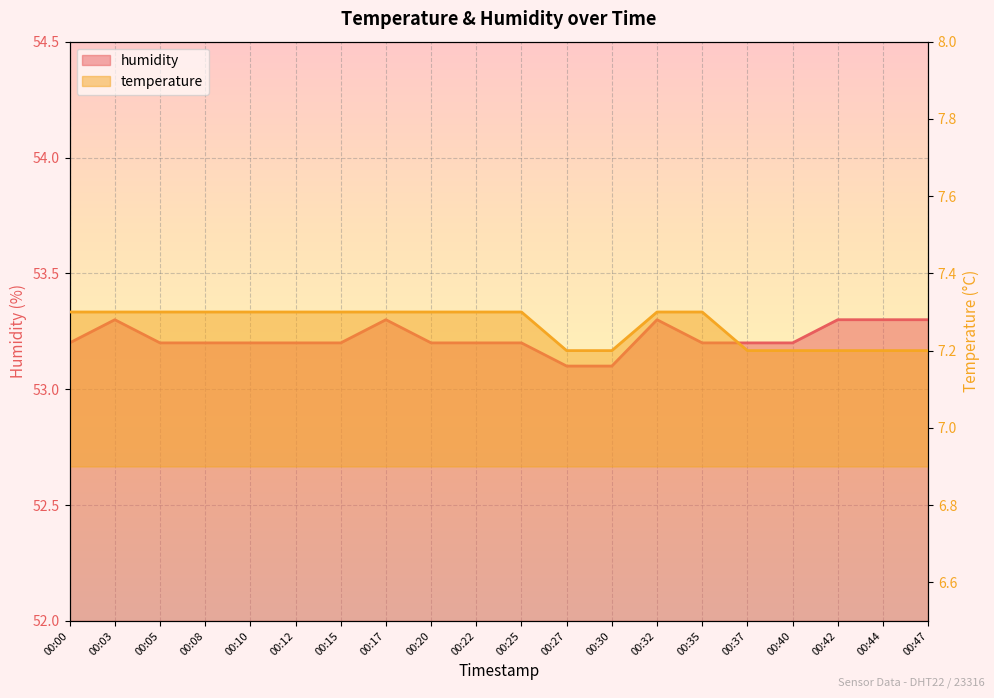

True or false: humidity and temperature cross at least once.

False